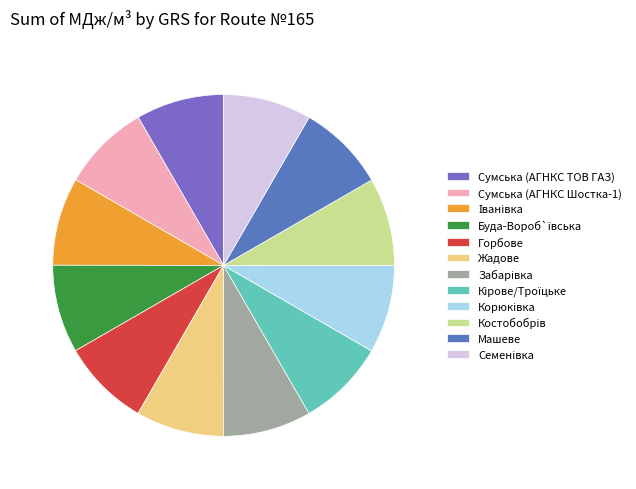

To the nearest percent, what portion does Кірове/Троїцьке represent?

8%